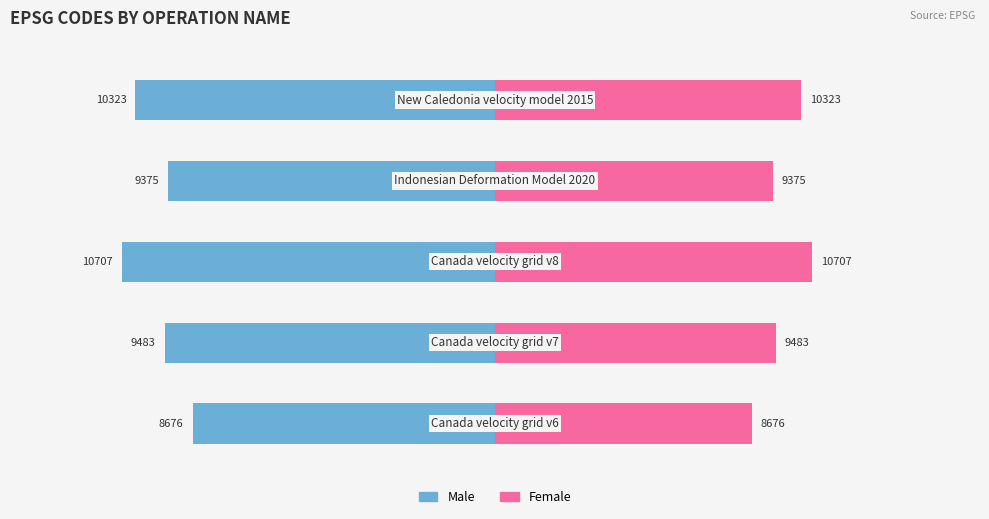

Which series has the largest total across all categories?

Female